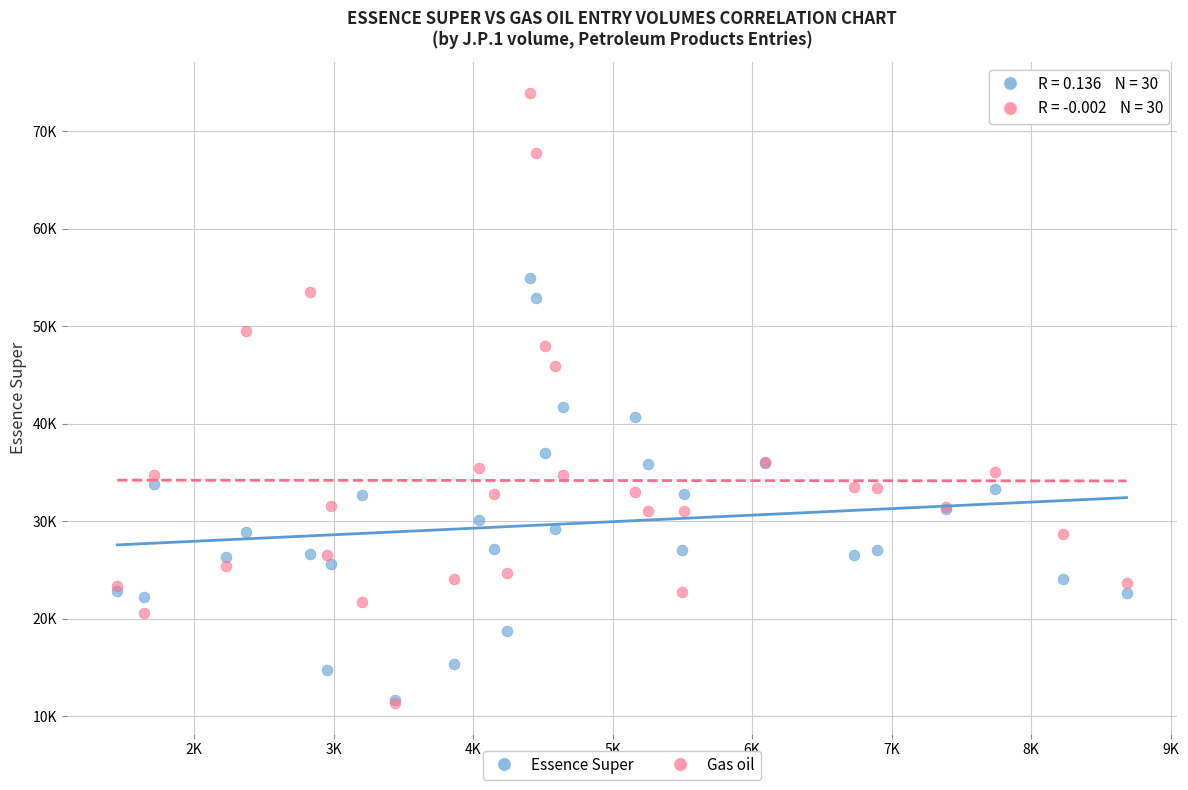

What are all the series names shown in the legend?

Essence Super, Gas oil